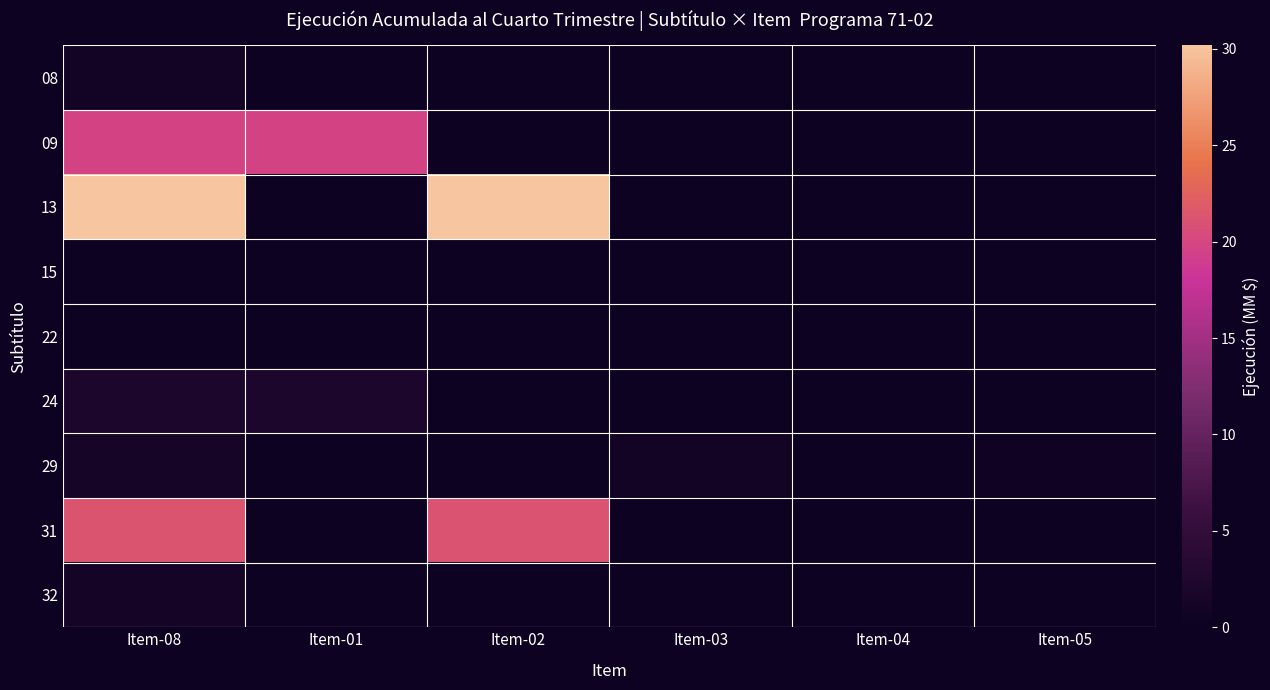

Reading left to right, what are all the values shown in this chart?

08: Item-08=0.9	Item-01=0.0	Item-02=0.0	Item-03=0.0	Item-04=0.0	Item-05=0.0
09: Item-08=19.7	Item-01=19.7	Item-02=0.0	Item-03=0.0	Item-04=0.0	Item-05=0.0
13: Item-08=30.2	Item-01=0.0	Item-02=30.2	Item-03=0.0	Item-04=0.0	Item-05=0.0
15: Item-08=0.0	Item-01=0.0	Item-02=0.0	Item-03=0.0	Item-04=0.0	Item-05=0.0
22: Item-08=0.1	Item-01=0.0	Item-02=0.0	Item-03=0.0	Item-04=0.0	Item-05=0.0
24: Item-08=2.2	Item-01=2.1	Item-02=0.0	Item-03=0.1	Item-04=0.0	Item-05=0.0
29: Item-08=1.4	Item-01=0.0	Item-02=0.0	Item-03=0.9	Item-04=0.0	Item-05=0.5
31: Item-08=21.3	Item-01=0.0	Item-02=21.2	Item-03=0.1	Item-04=0.0	Item-05=0.0
32: Item-08=1.1	Item-01=0.0	Item-02=0.0	Item-03=0.0	Item-04=0.0	Item-05=0.0